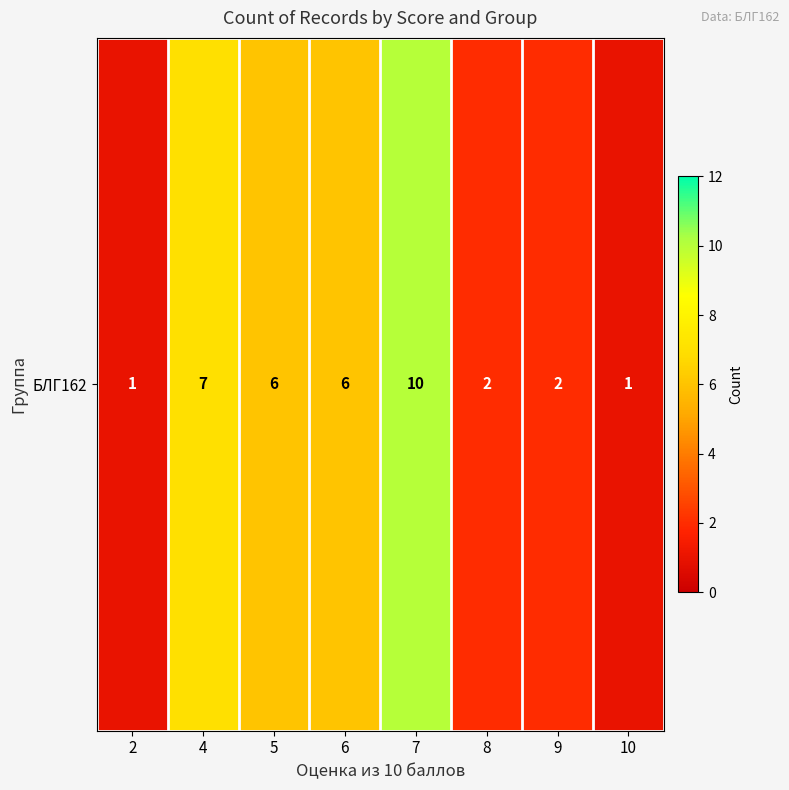

True or false: the data shows 1 at 2.

True